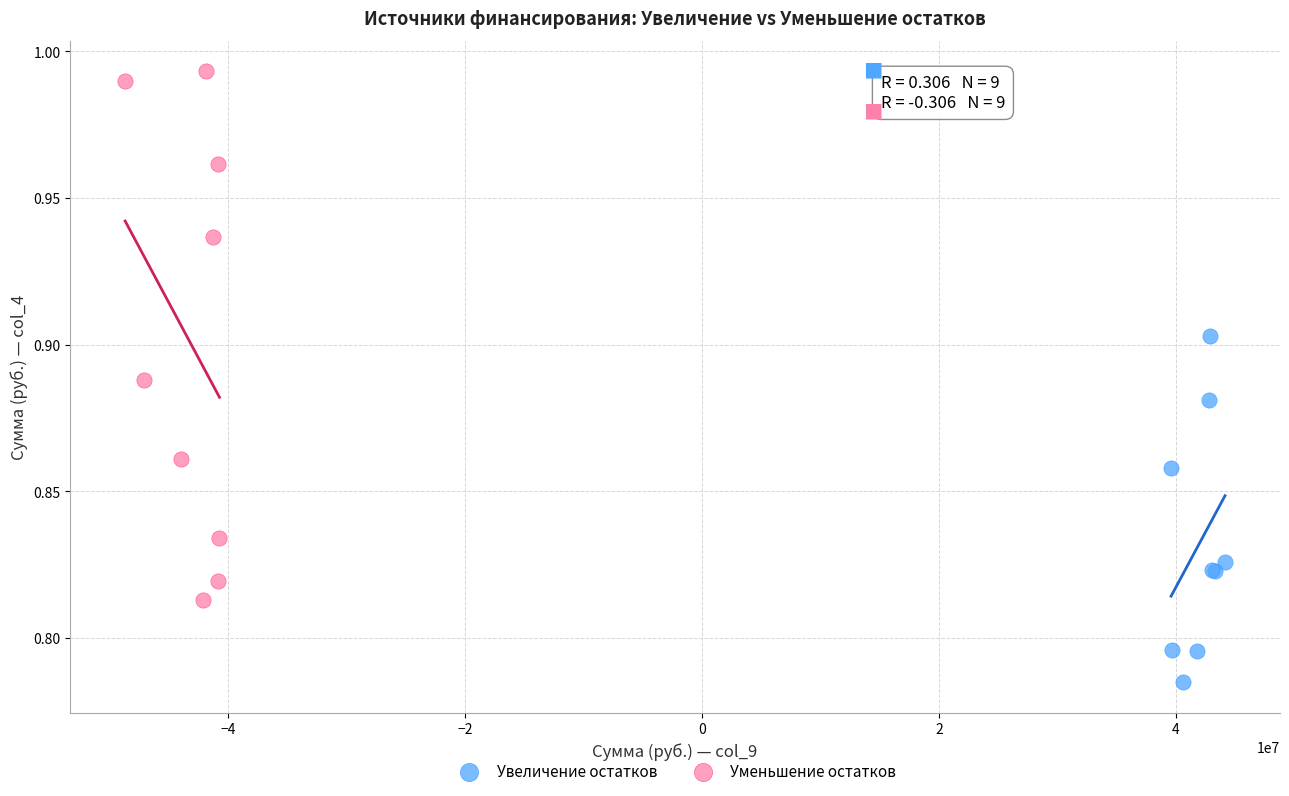

What are all the series names shown in the legend?

Увеличение остатков, Уменьшение остатков